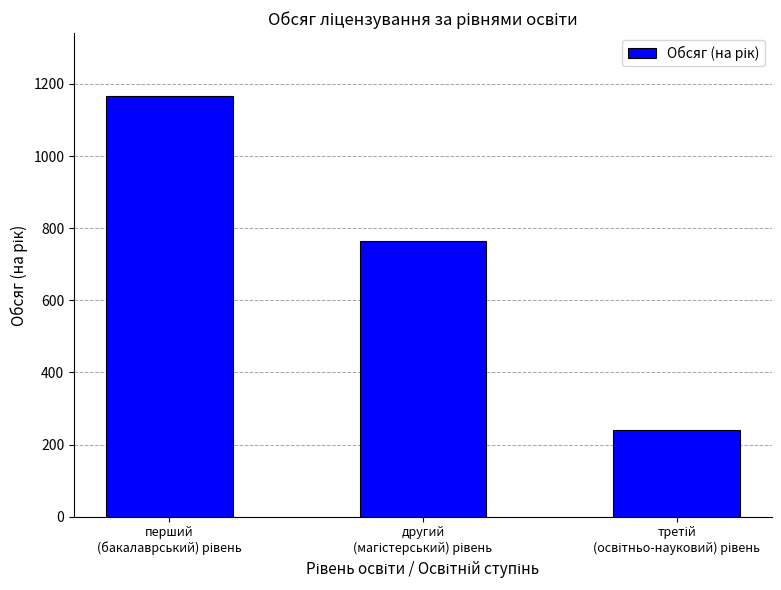

What is the value of the 1st bar from the left?

1166